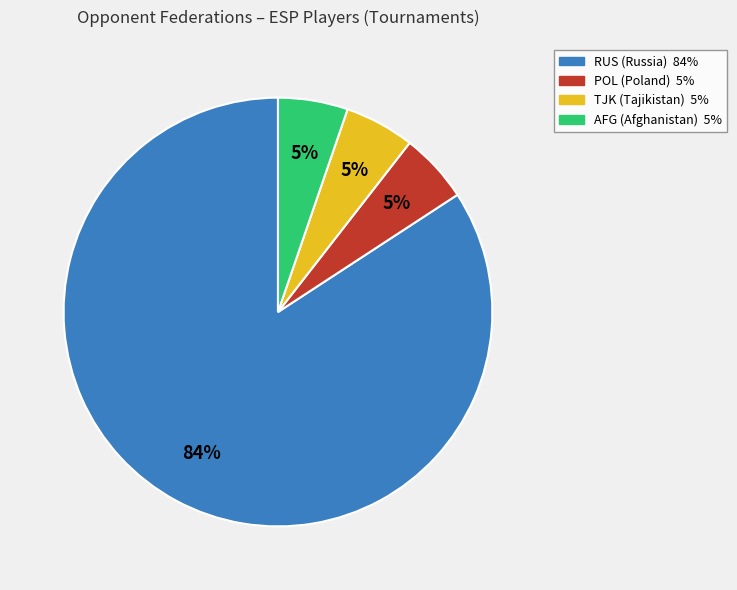

To the nearest percent, what is the average slice percentage?

25%